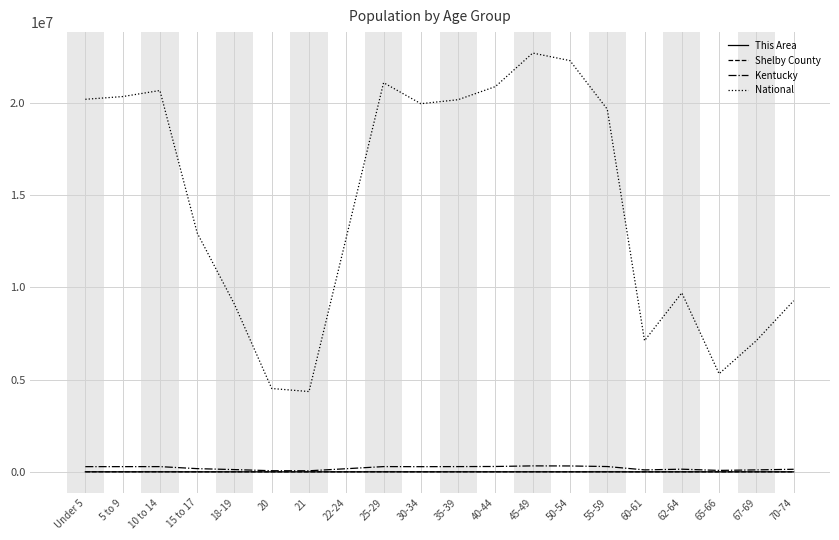

What is the highest value of the Shelby County series?

3321